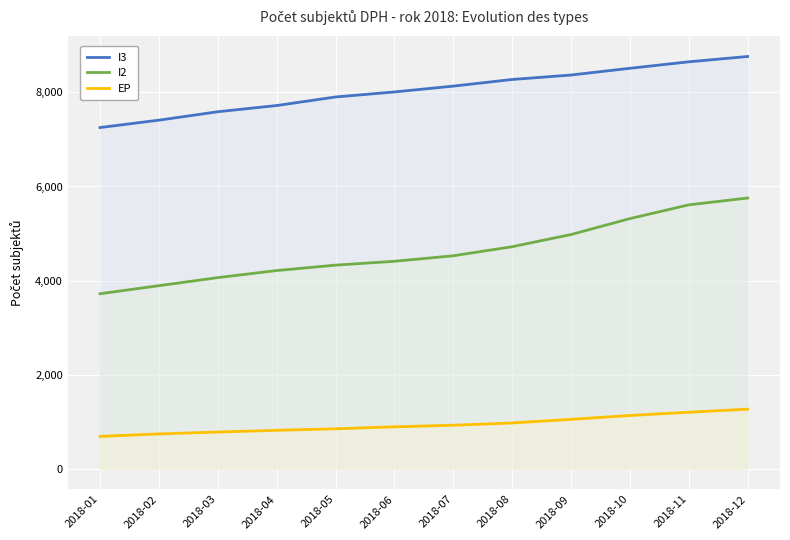

Reading left to right, what are all the values shown in this chart?

I3: 2018-01=7254	2018-02=7411	2018-03=7590	2018-04=7722	2018-05=7904	2018-06=8011	2018-07=8135	2018-08=8276	2018-09=8371	2018-10=8514	2018-11=8652	2018-12=8765
I2: 2018-01=3719	2018-02=3890	2018-03=4062	2018-04=4212	2018-05=4327	2018-06=4409	2018-07=4526	2018-08=4719	2018-09=4978	2018-10=5317	2018-11=5609	2018-12=5755
EP: 2018-01=684	2018-02=737	2018-03=777	2018-04=814	2018-05=846	2018-06=888	2018-07=922	2018-08=970	2018-09=1047	2018-10=1129	2018-11=1198	2018-12=1263